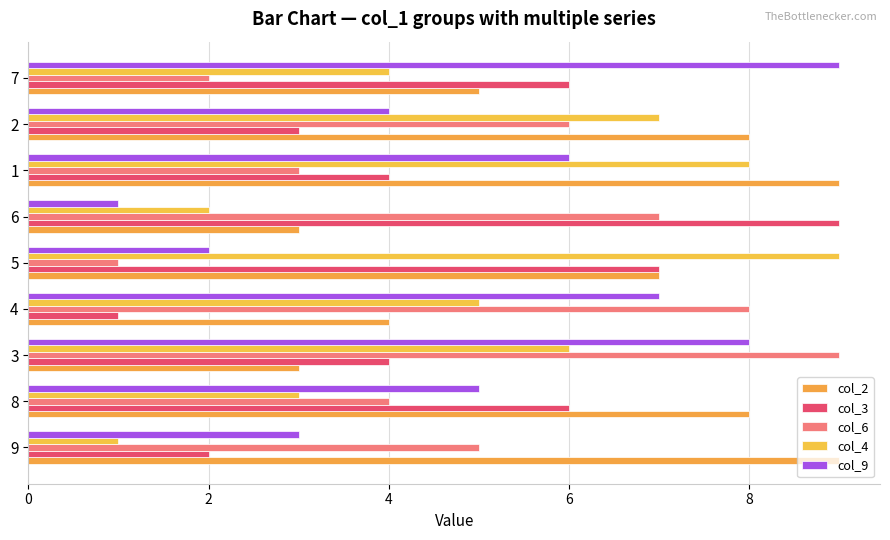

Count the number of categories in the chart.

9